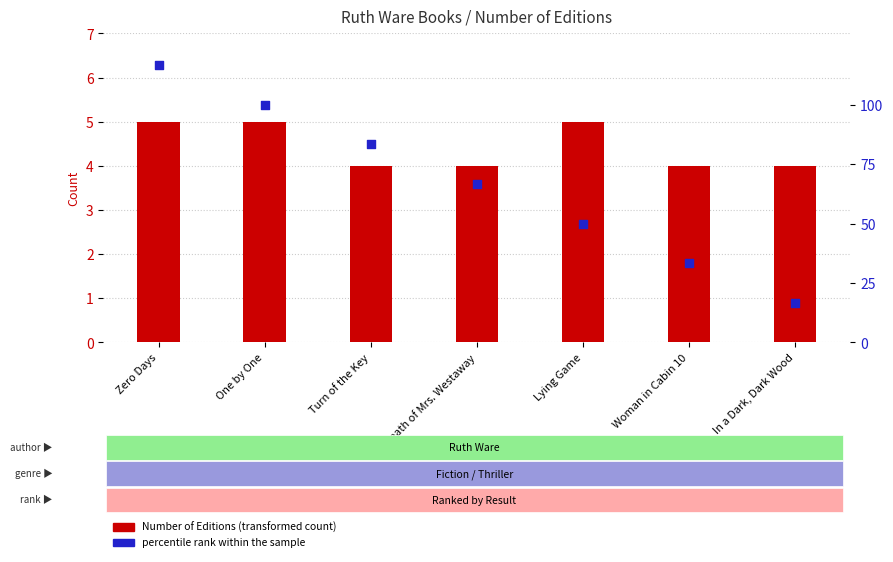

Is the value of percentile rank within the sample at One by One greater than the value of Number of Editions at Woman in Cabin 10?

Yes